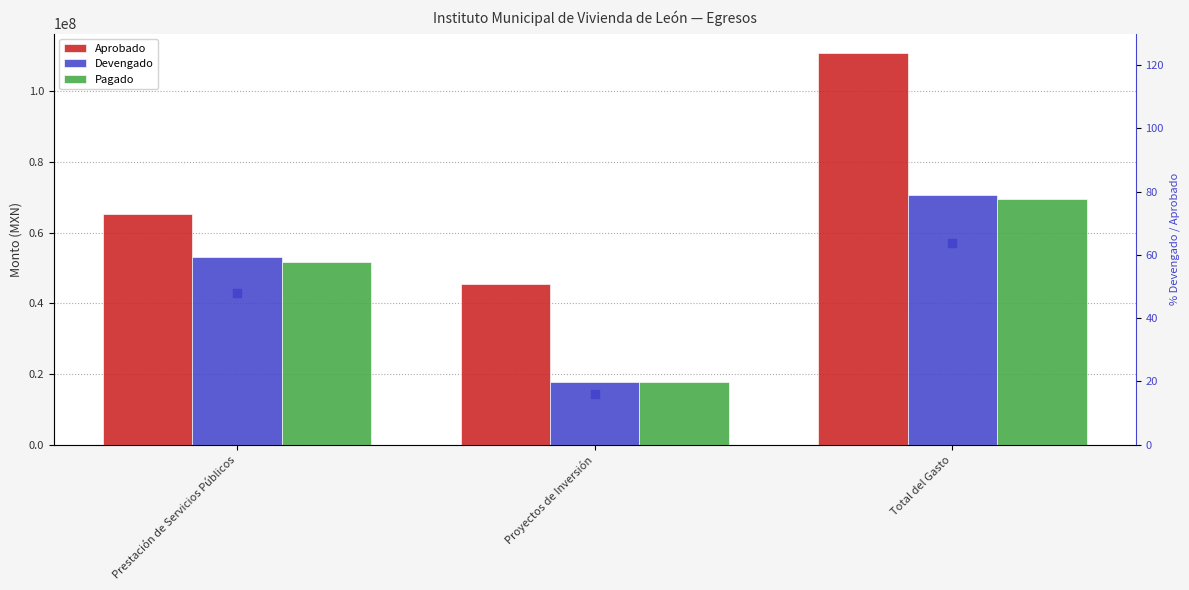

Is the value of Aprobado at Proyectos de Inversión greater than the value of % vs Aprobado at Total del Gasto?

Yes